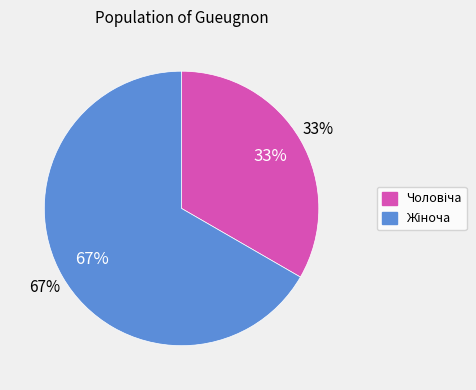

How many slices are in this pie chart?

2